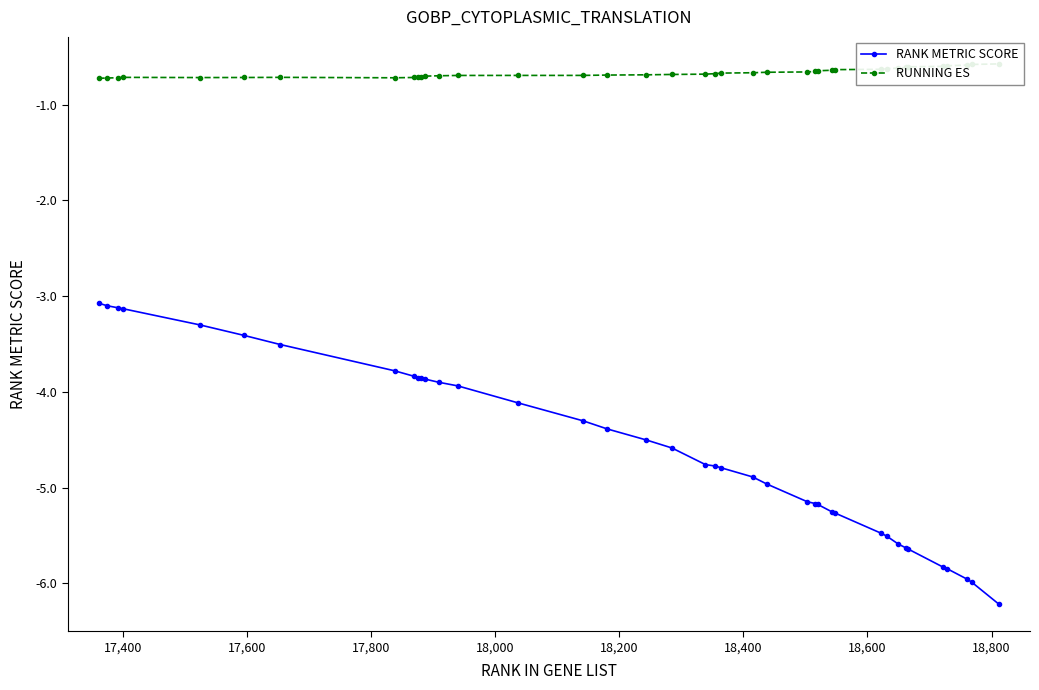

What is the maximum value for RANK METRIC SCORE?

-3.1